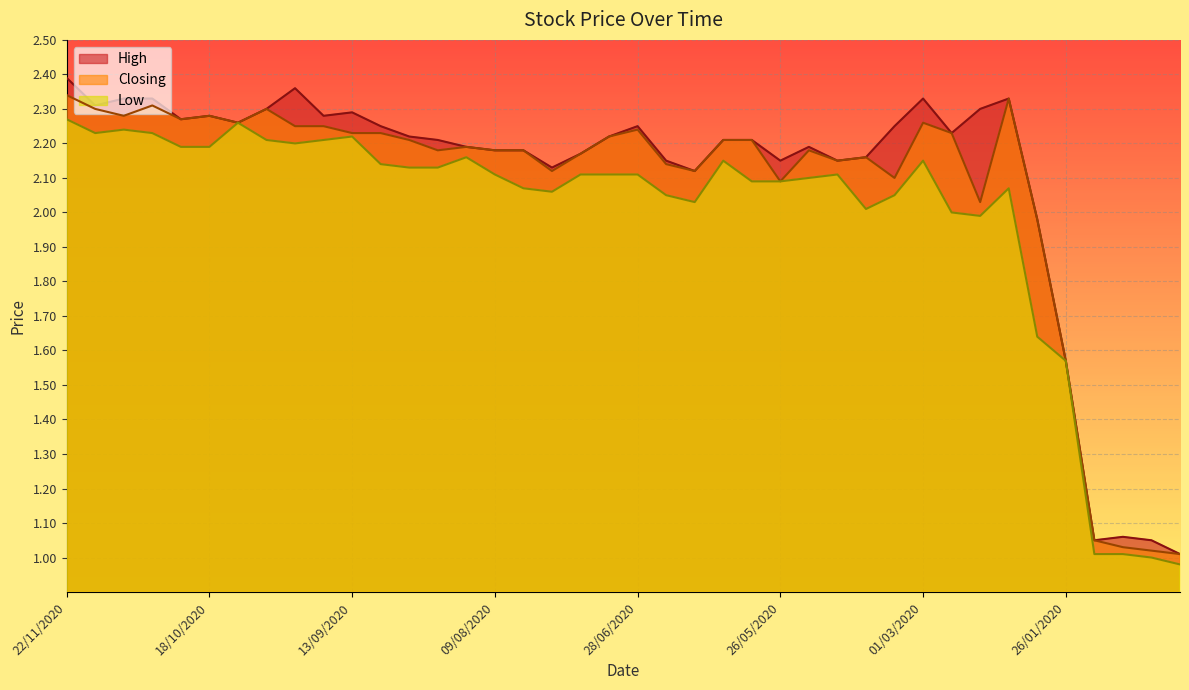

What is the difference between the maximum and minimum values in the High series?

1.4